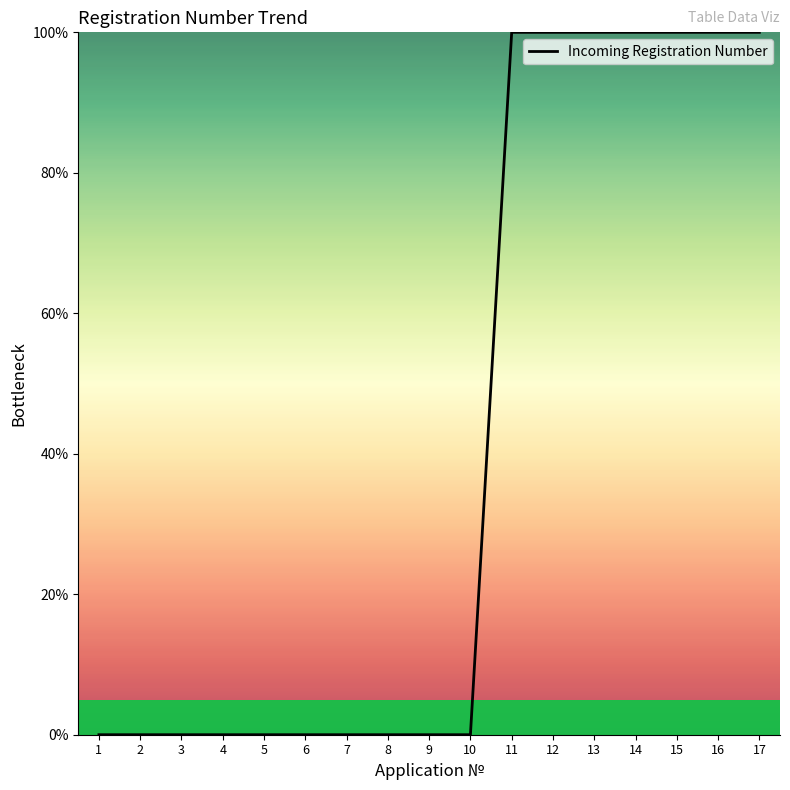

Is it true that the value at 12 is 100.0?

True